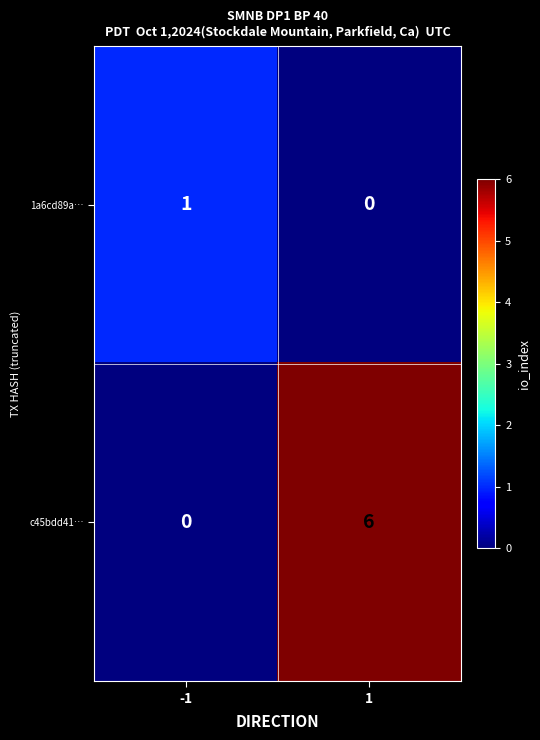

Which series has the largest total across all categories?

c45bdd41…